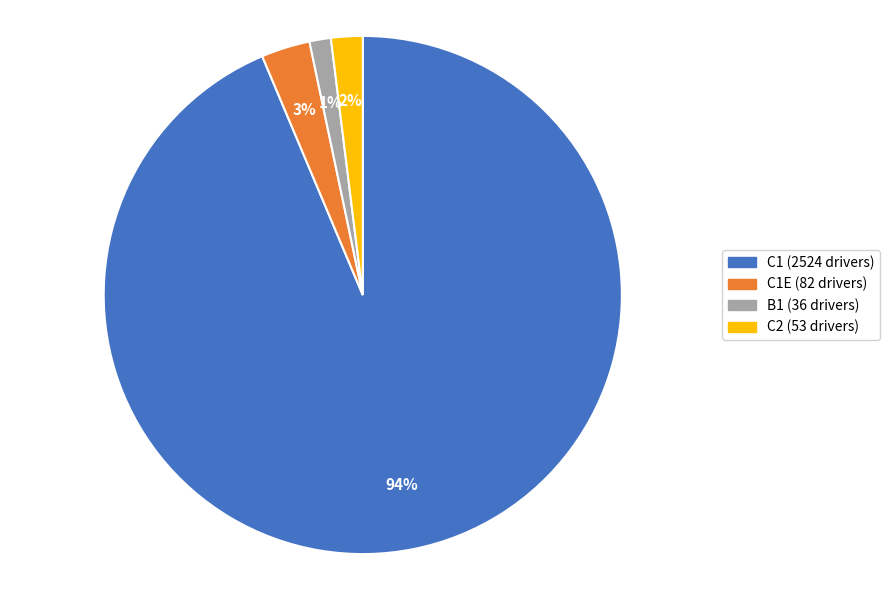

To the nearest percent, what is the average slice percentage?

25%